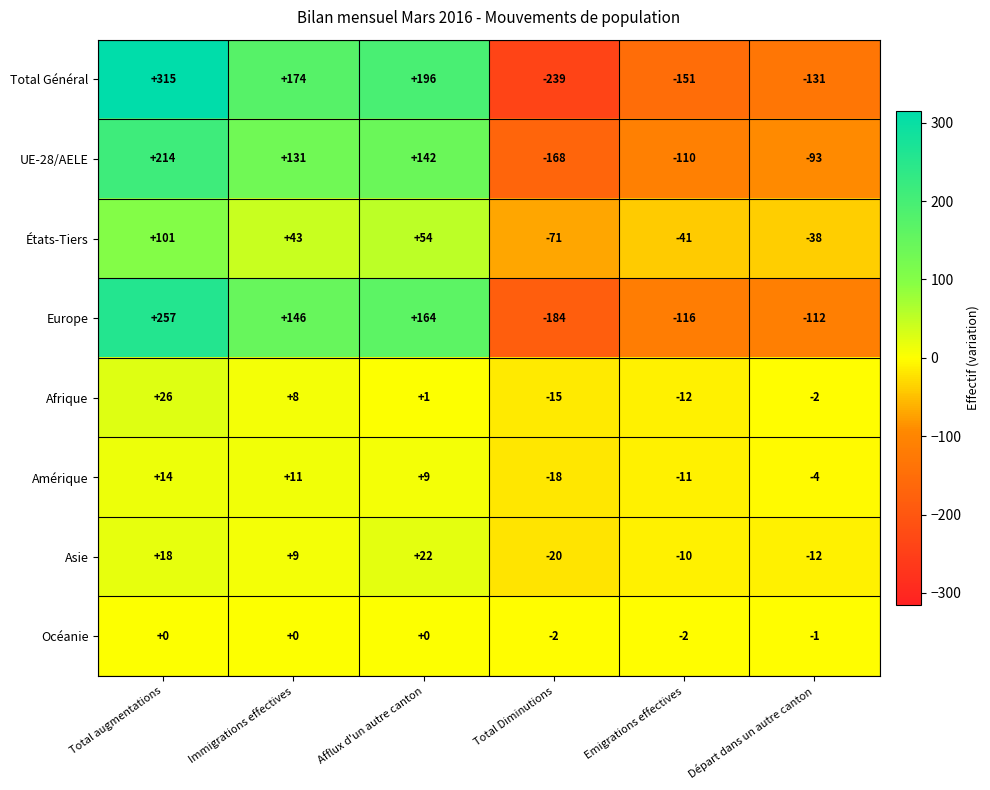

Is it true that UE-28/AELE equals 214 at Total augmentations?

True